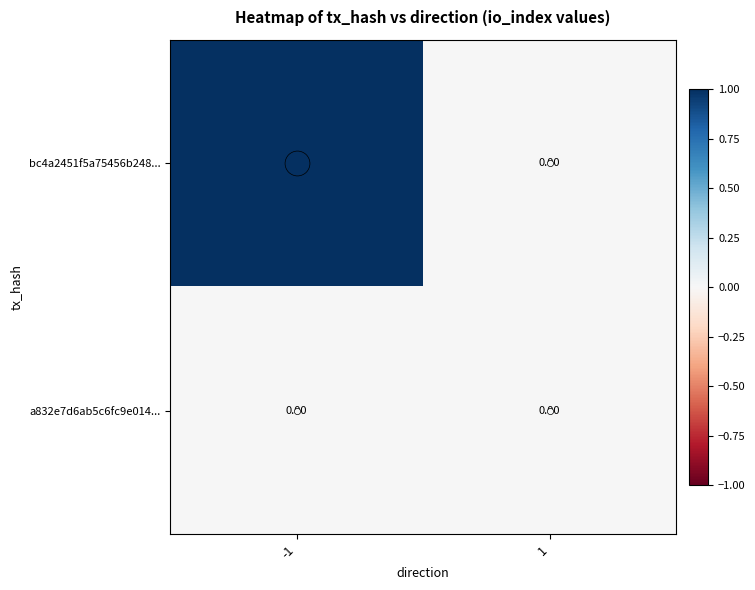

Which series has the largest total across all categories?

bc4a2451f5a75456b248...